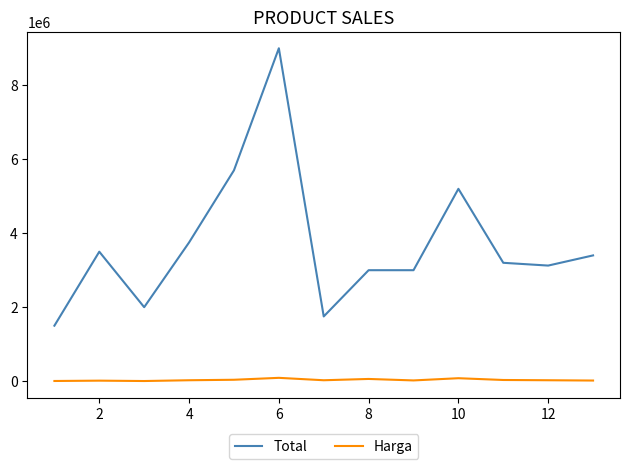

Which series has the largest total across all categories?

Total